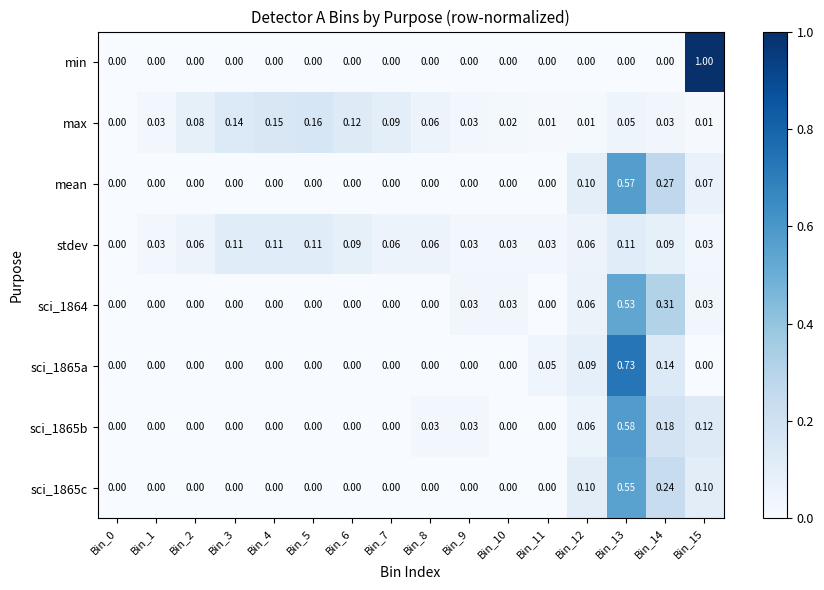

What is the difference between the highest and lowest values at Bin_15?

1.0